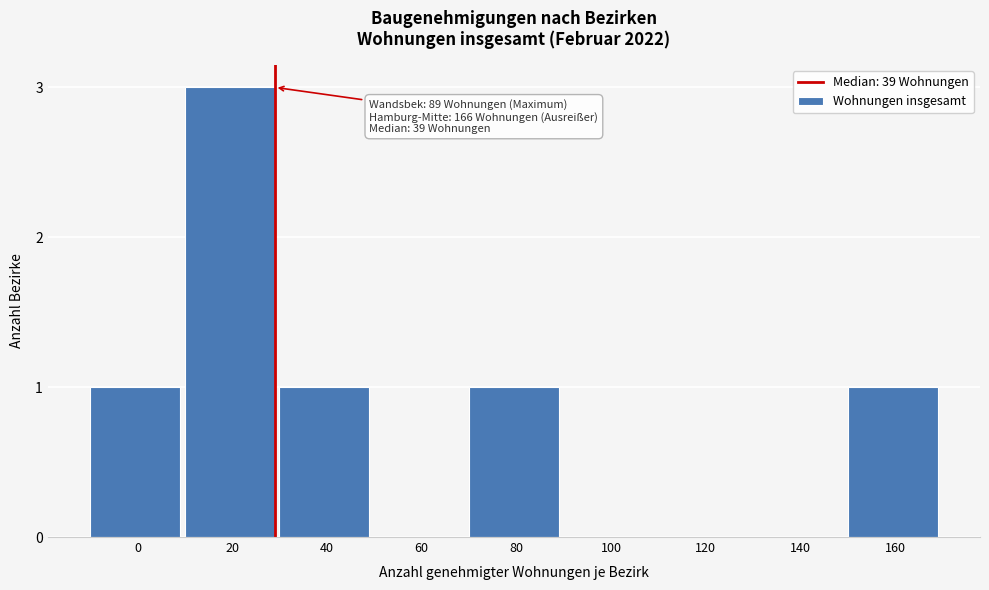

Reading left to right, extract all data points from this chart.

0=1	20=3	40=1	60=0	80=1	100=0	120=0	140=0	160=1